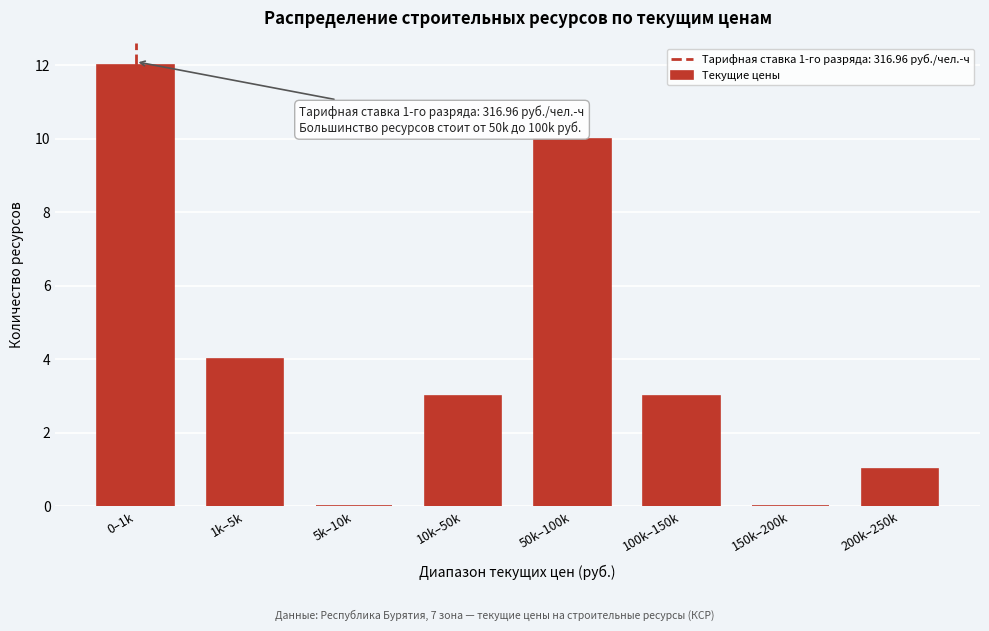

Reading right to left, what are all the values shown in this chart?

200k–250k=1	150k–200k=0	100k–150k=3	50k–100k=10	10k–50k=3	5k–10k=0	1k–5k=4	0–1k=12